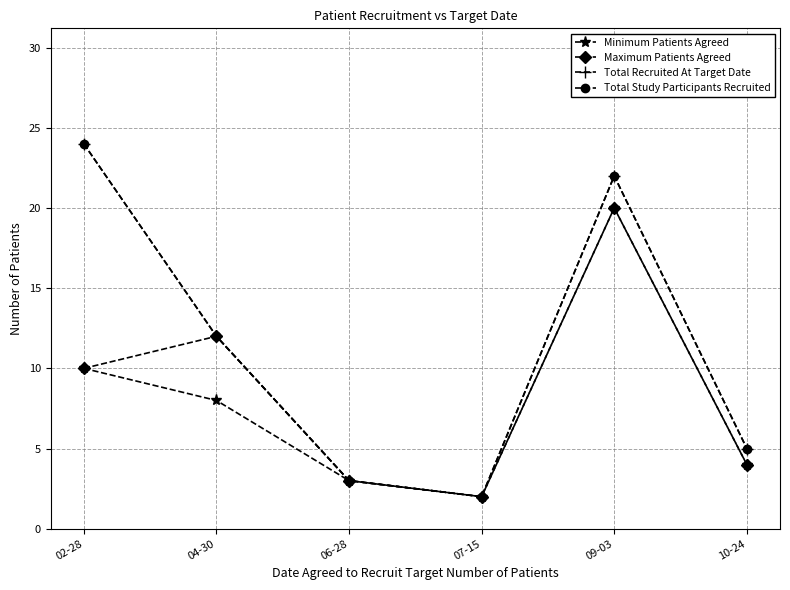

Which has a higher value, 02-28 or 09-03?

09-03